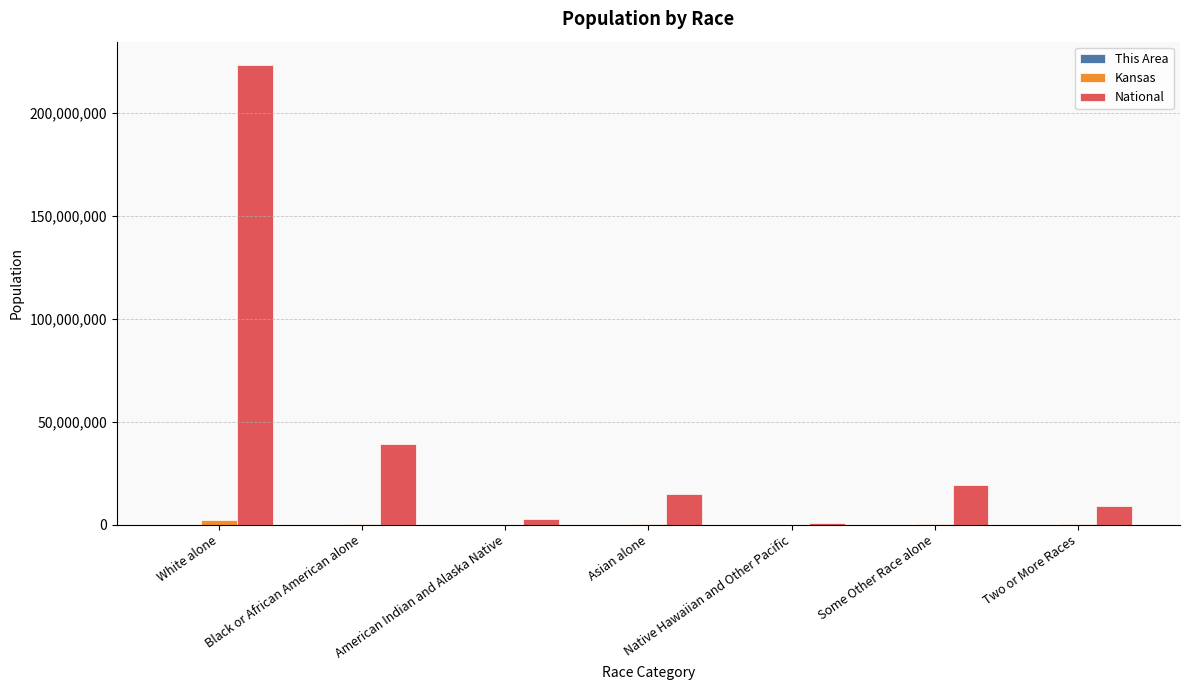

At which category does the chart reach its peak across all series?

White alone